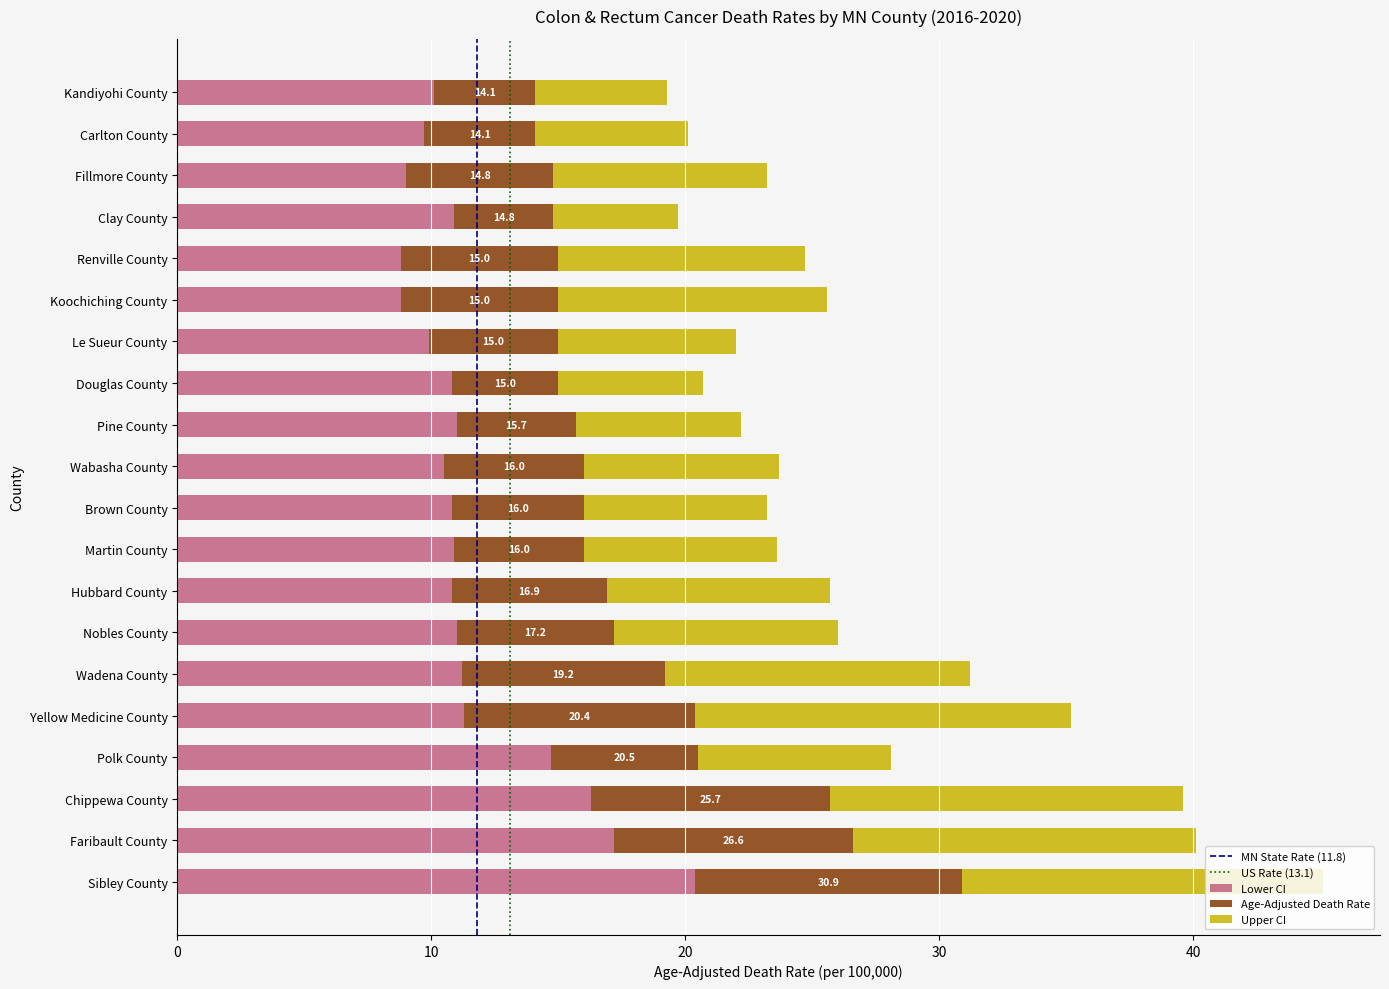

Which category has the highest value in the Lower CI series?

Sibley County